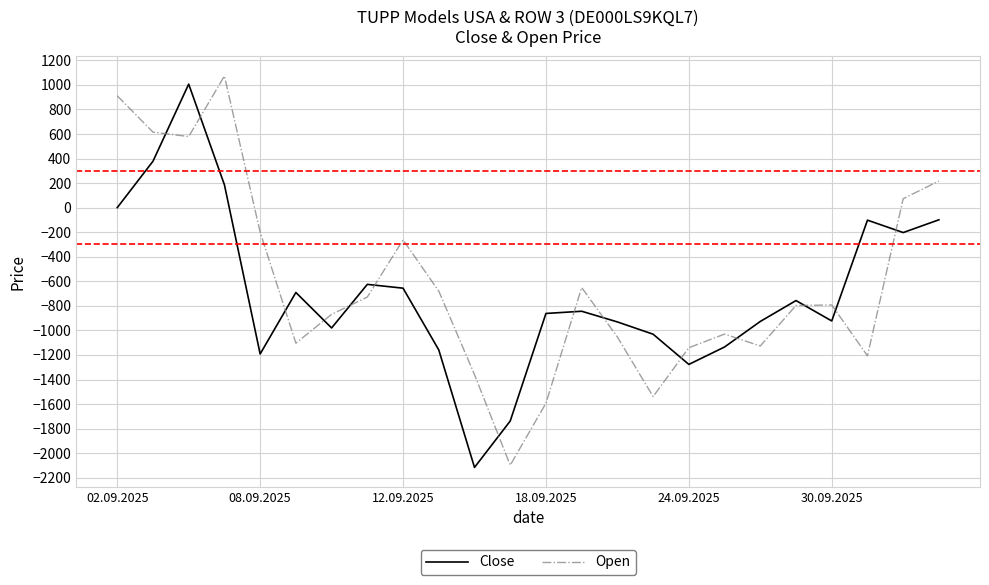

True or false: Open and Close intersect in this chart.

True